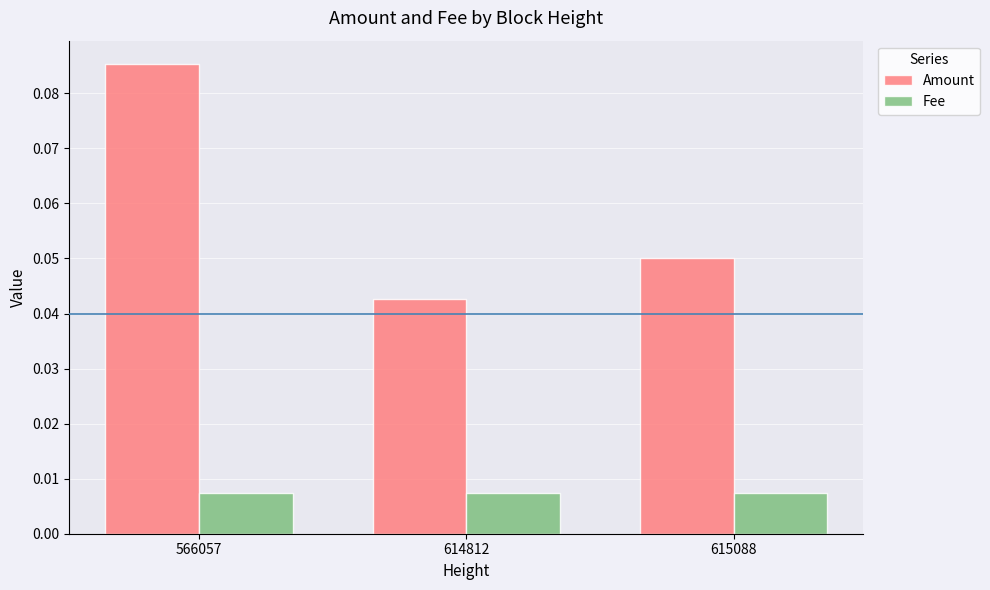

List the series in order of their overall mean, highest first.

Amount, Fee